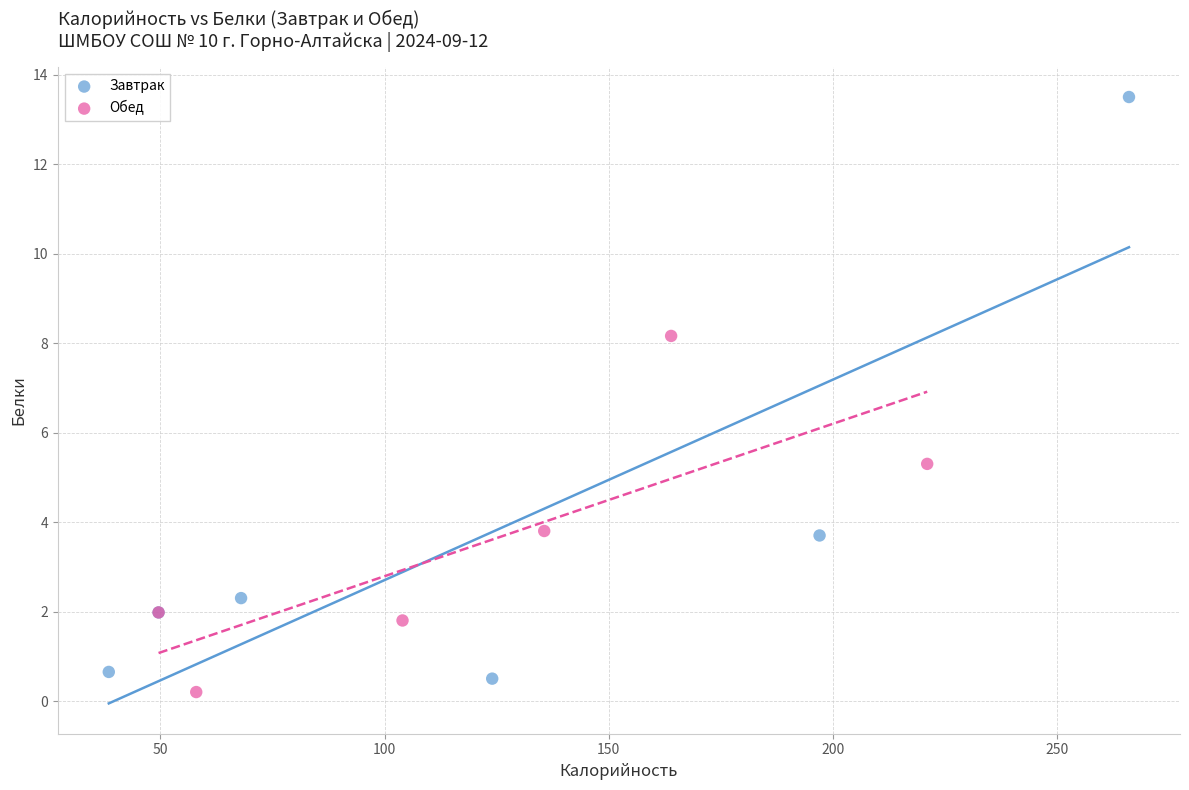

What are all the series names shown in the legend?

Завтрак, Обед